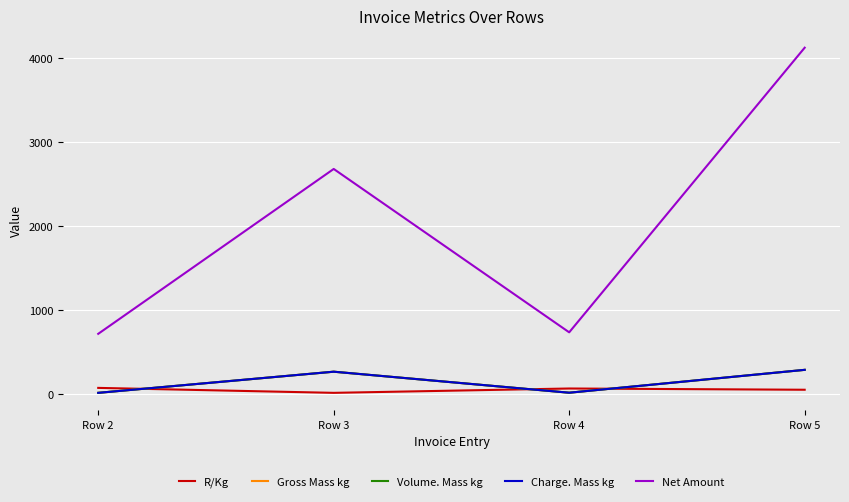

Does the chart display data point markers on the line(s)?

No